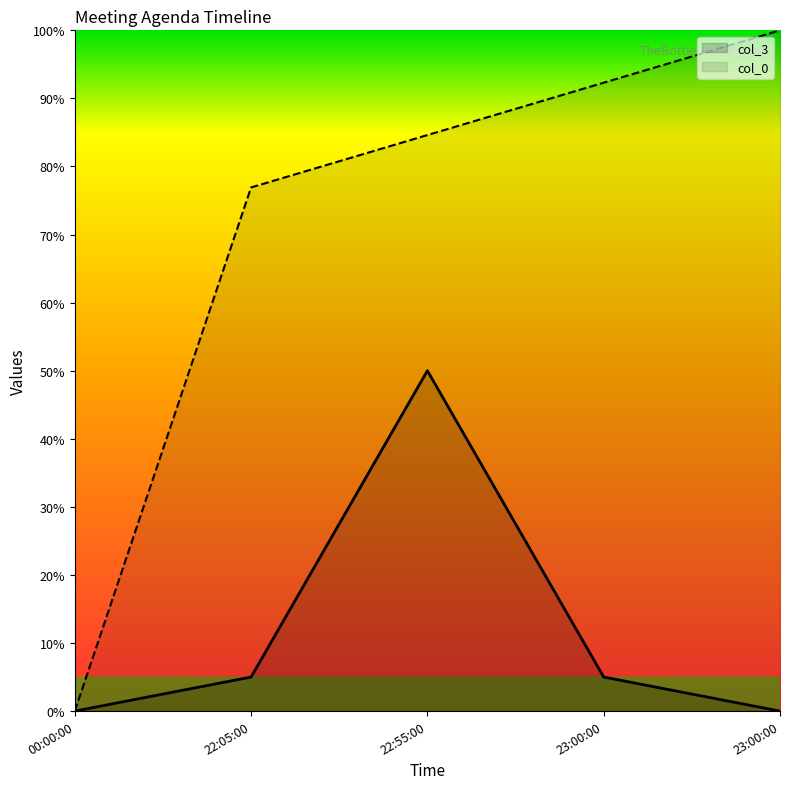

List the series in order of their peak value, lowest first.

col_3, col_0